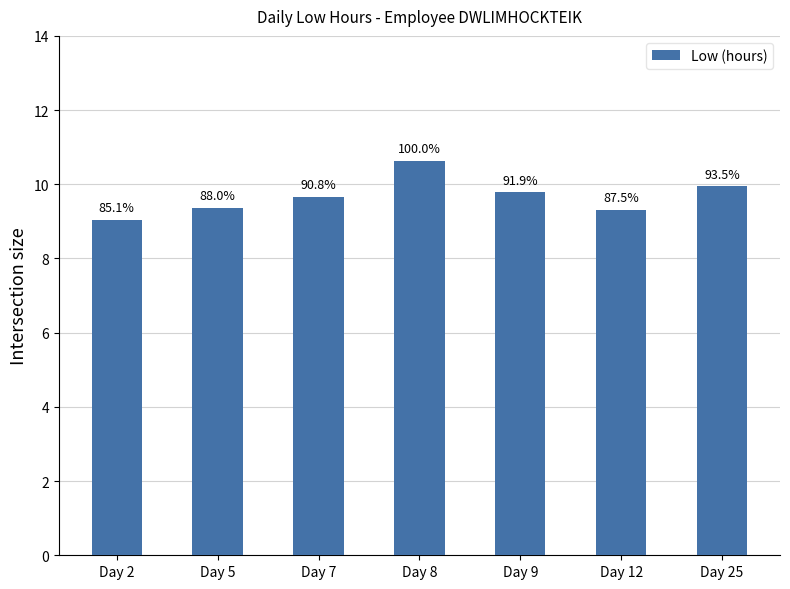

What is the ratio of the value at Day 12 to the value at Day 7?

1.0